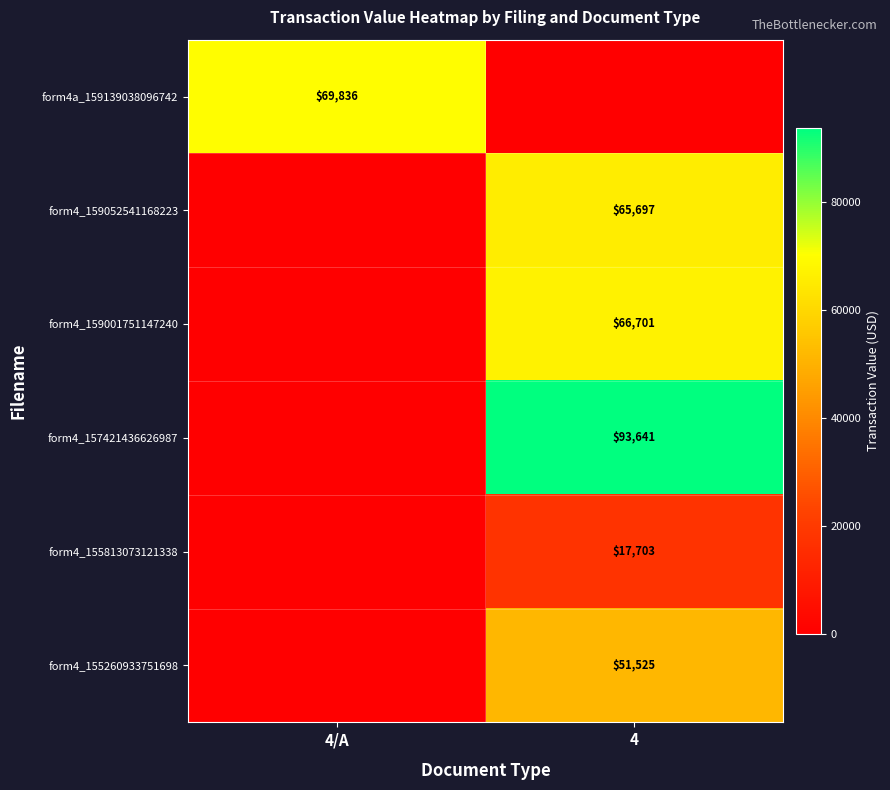

Is the value of form4_159001751147240 at 4 greater than the value of form4_157421436626987 at 4?

No